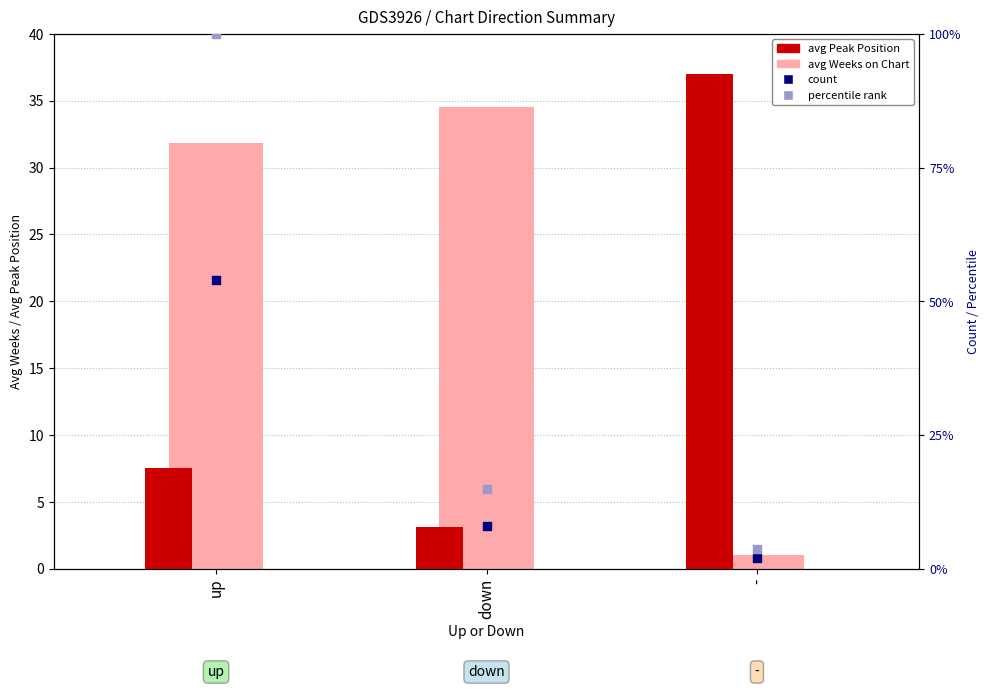

Is the value of avg Peak Position at up greater than the value of count at -?

Yes